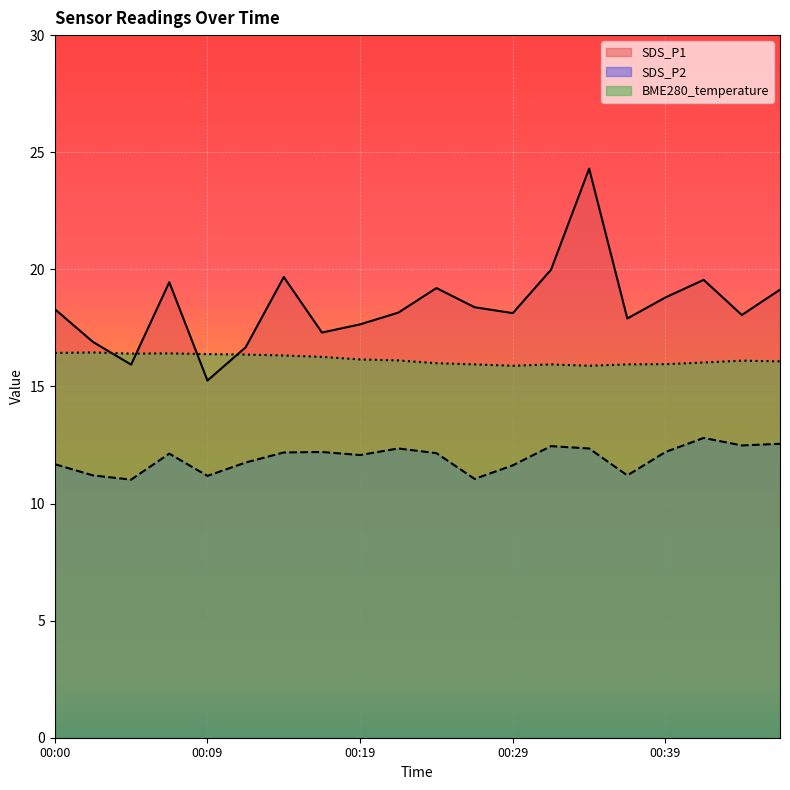

What is the difference between the maximum and second lowest values in the BME280_temperature series?

0.6